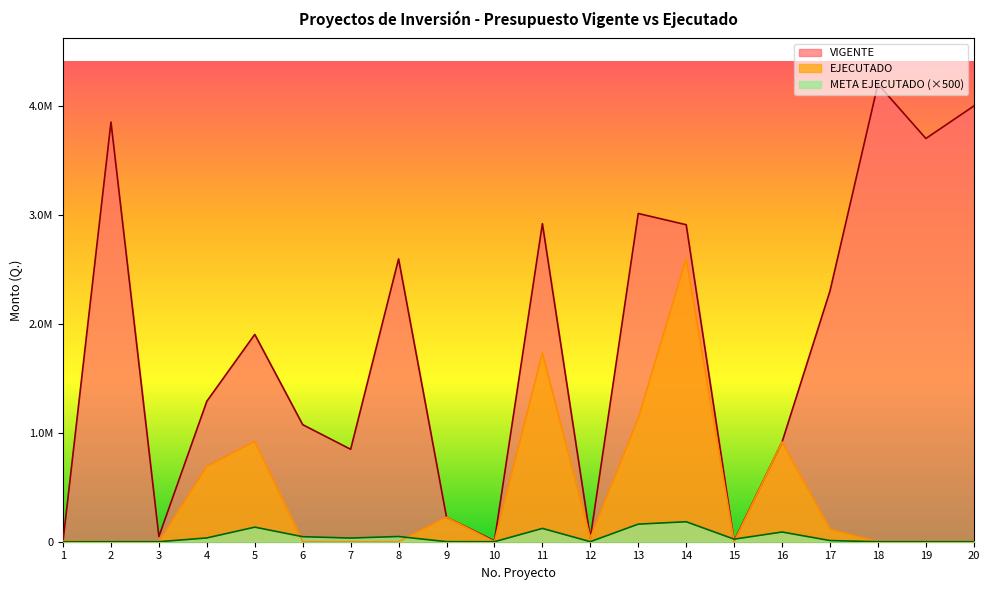

Which series has the widest spread of values?

VIGENTE